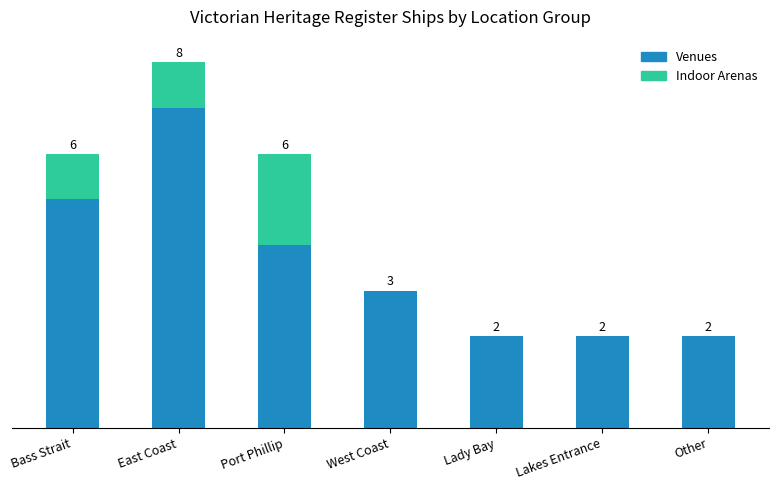

At which category is the sum across all series the highest?

East Coast